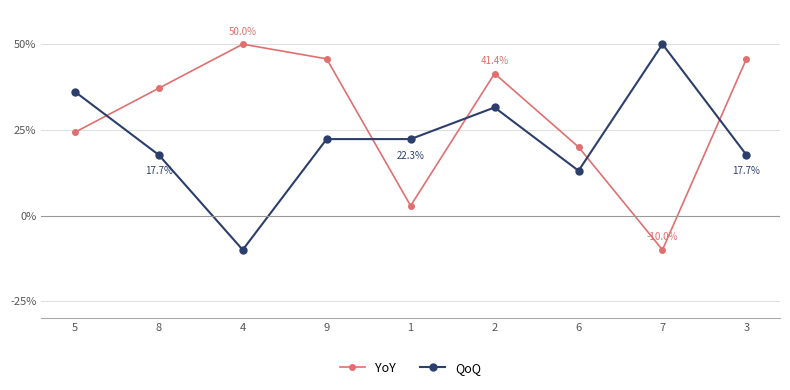

How many positive values does the YoY series have?

8